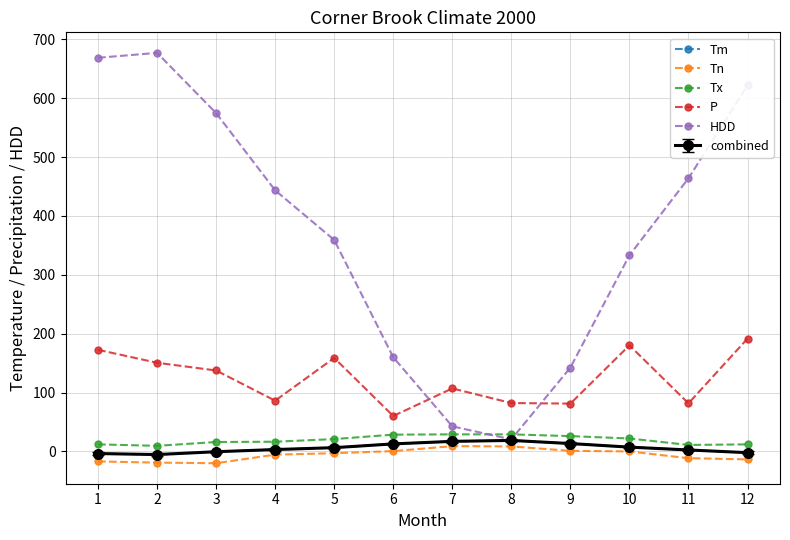

Is this an area chart (filled region under the line)?

No